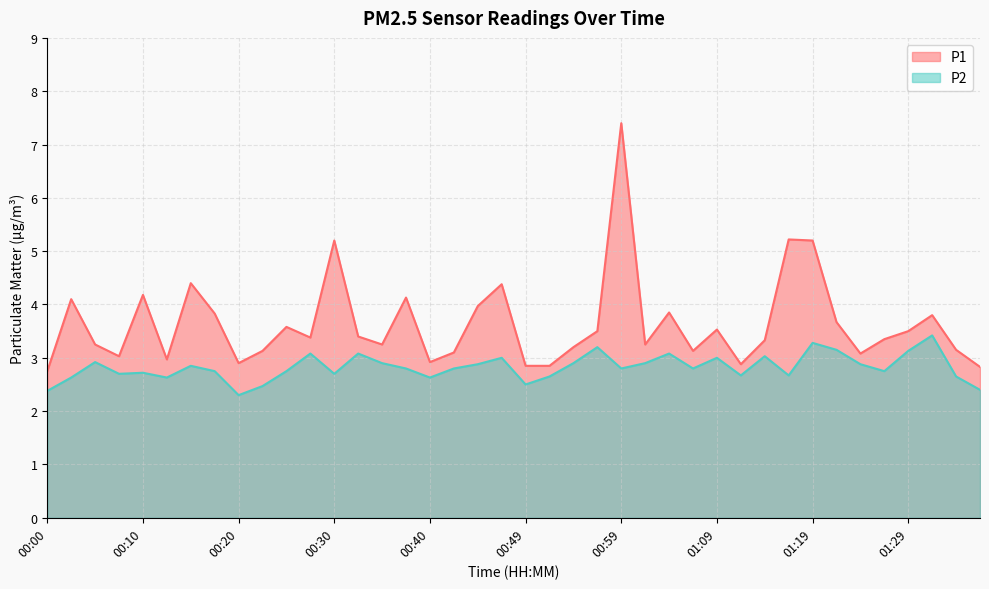

List the series in order of their overall mean, lowest first.

P2, P1